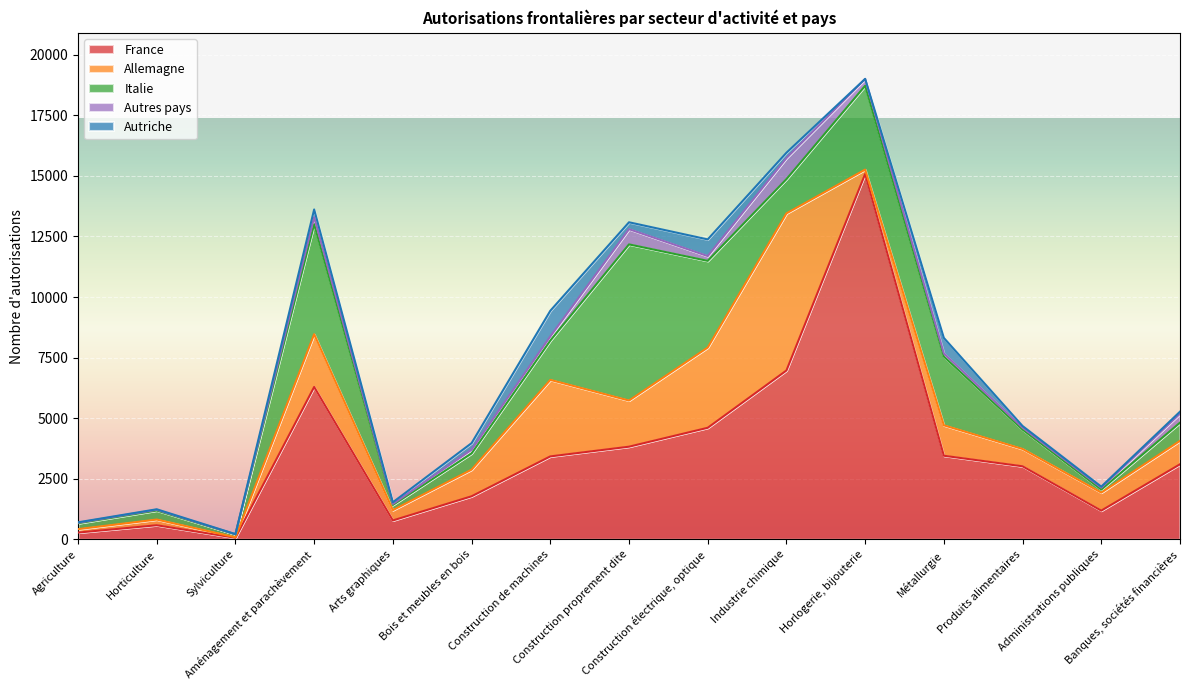

Between Industrie chimique and Sylviculture, which is larger?

Industrie chimique